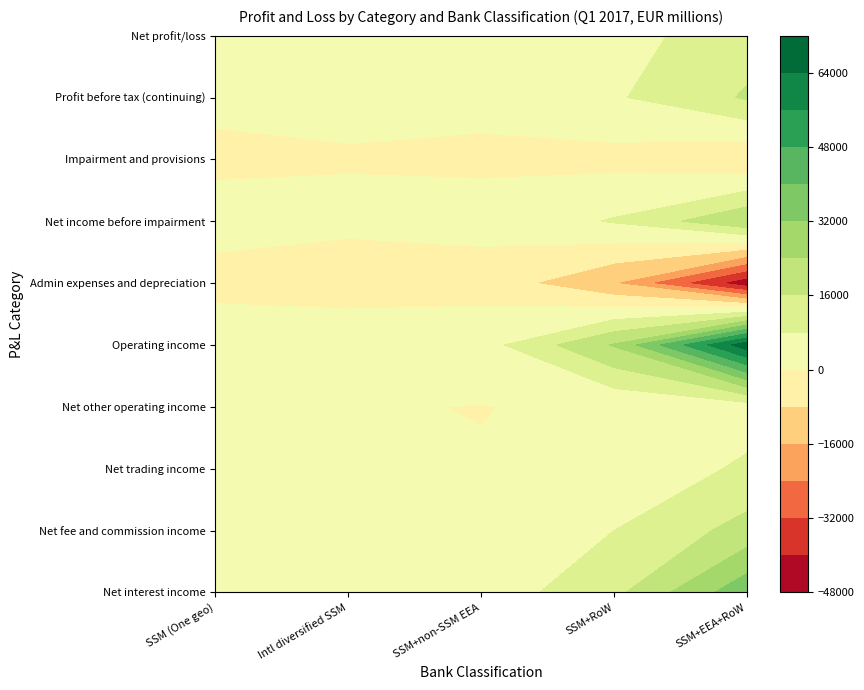

Rank the series by their maximum value, from highest to lowest.

Operating income, Net interest income, Net income before impairment, Net fee and commission income, Profit before tax (continuing), Net profit/loss, Net trading income, Net other operating income, Impairment and provisions, Admin expenses and depreciation